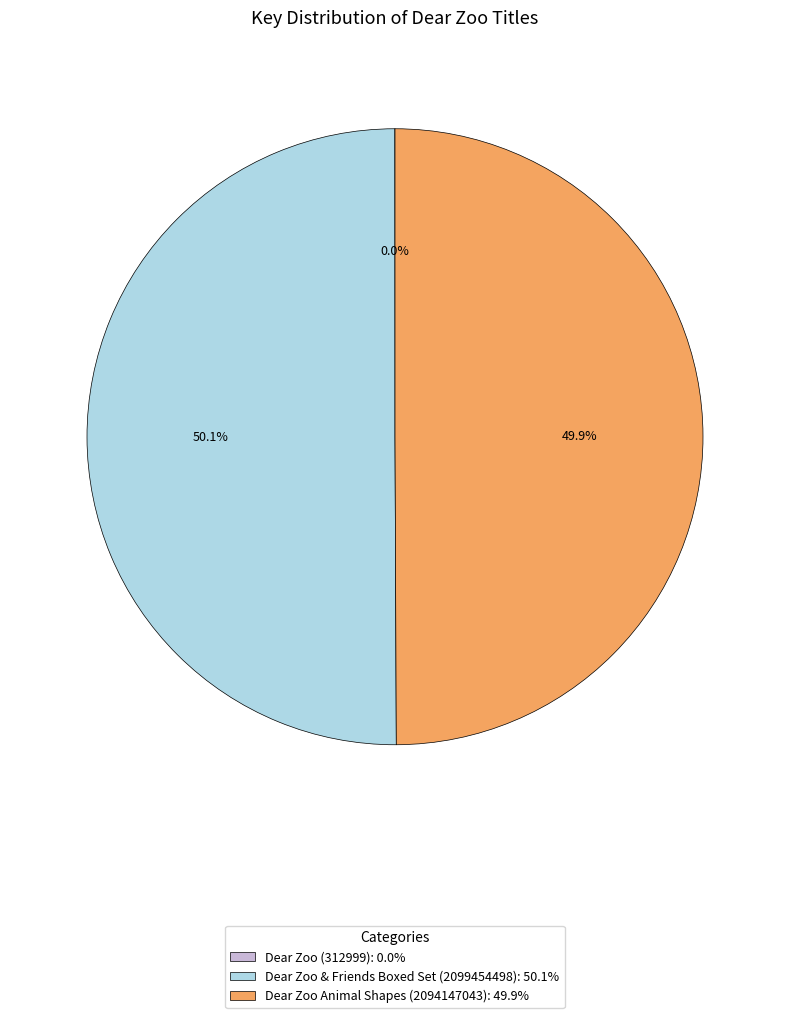

How much of the chart is everything except Dear Zoo Animal Shapes (2094147043): 49.9%?

50.1%